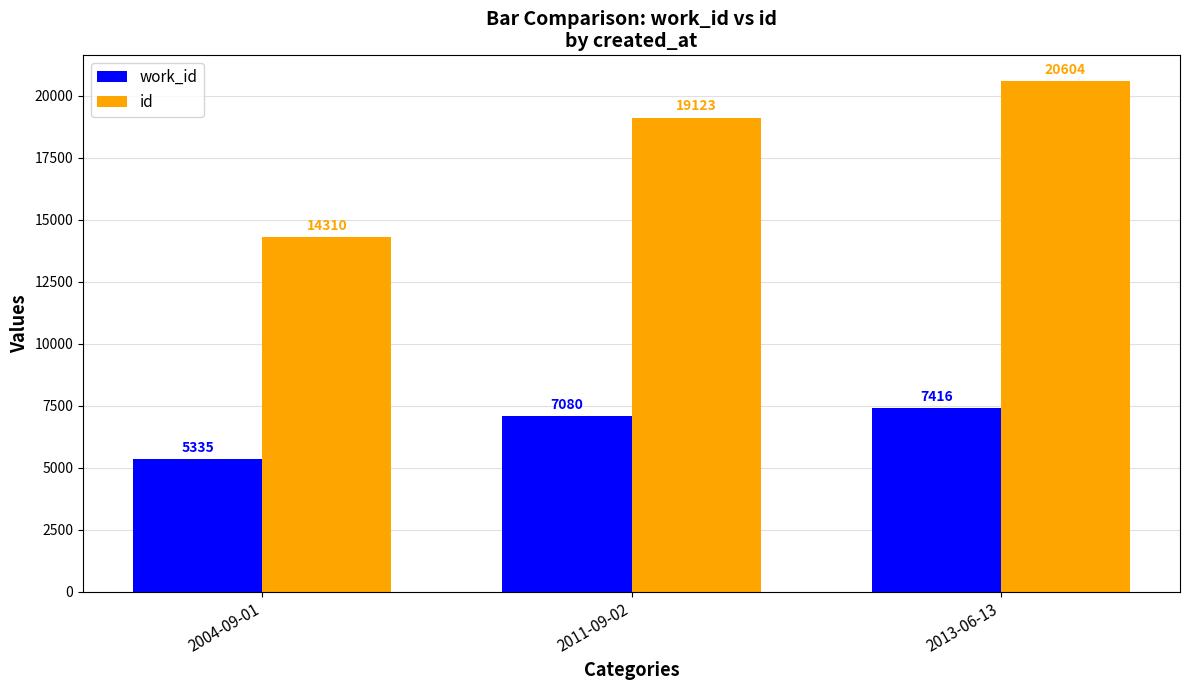

Is the value of id at 2011-09-02 greater than the value of work_id at 2004-09-01?

Yes